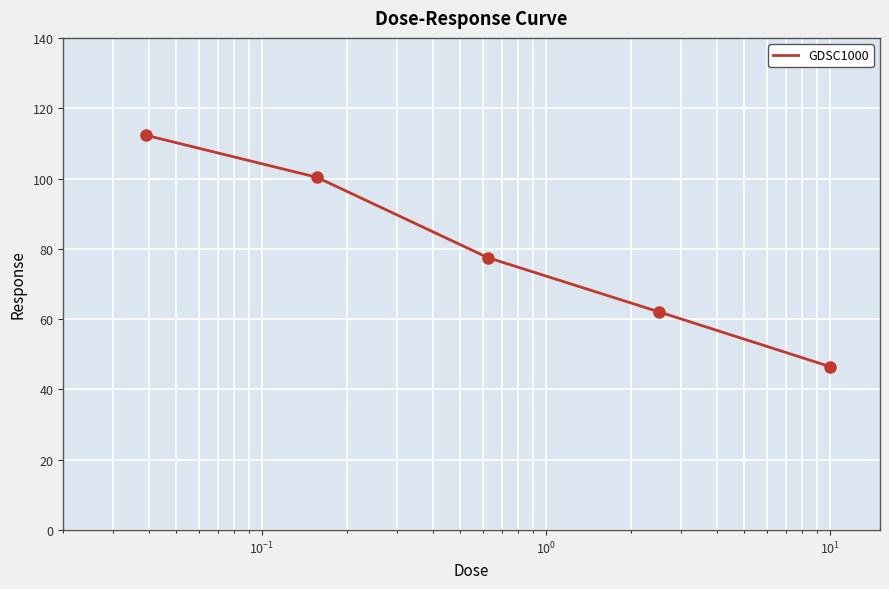

Does the chart have visible grid lines?

Yes